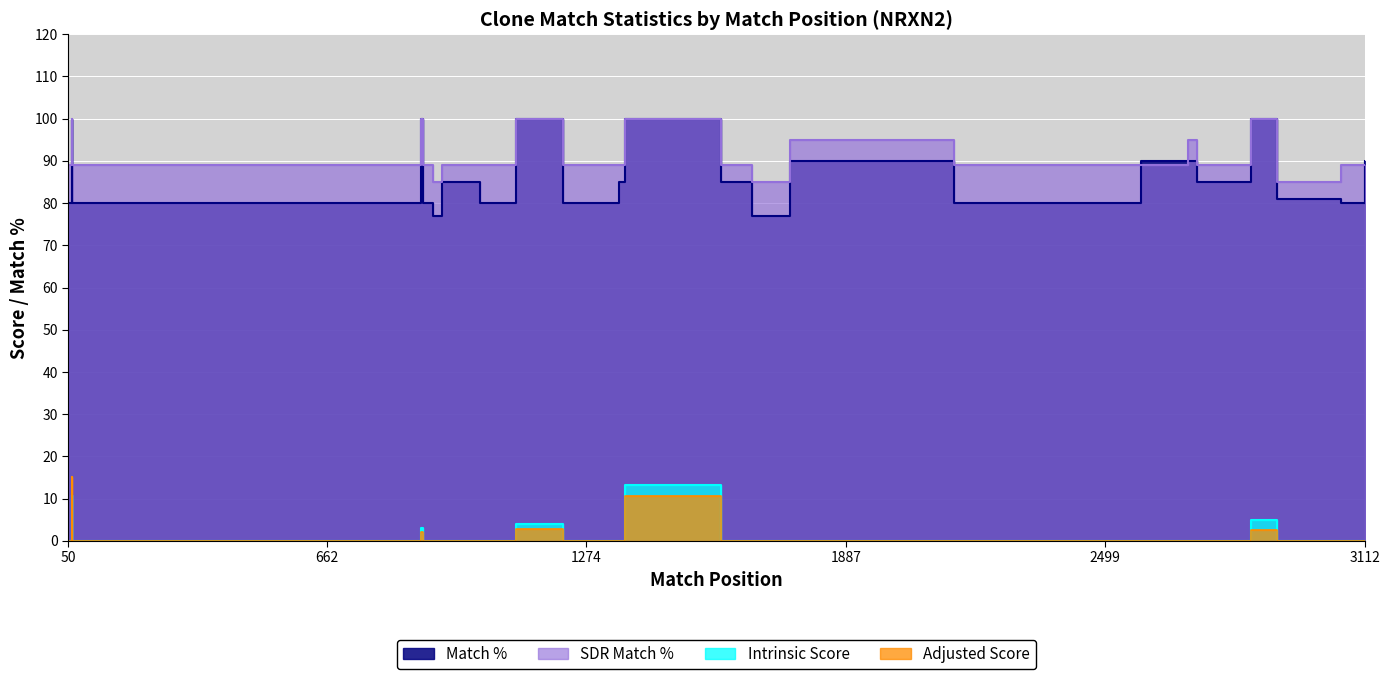

How many distinct data groups are displayed?

4